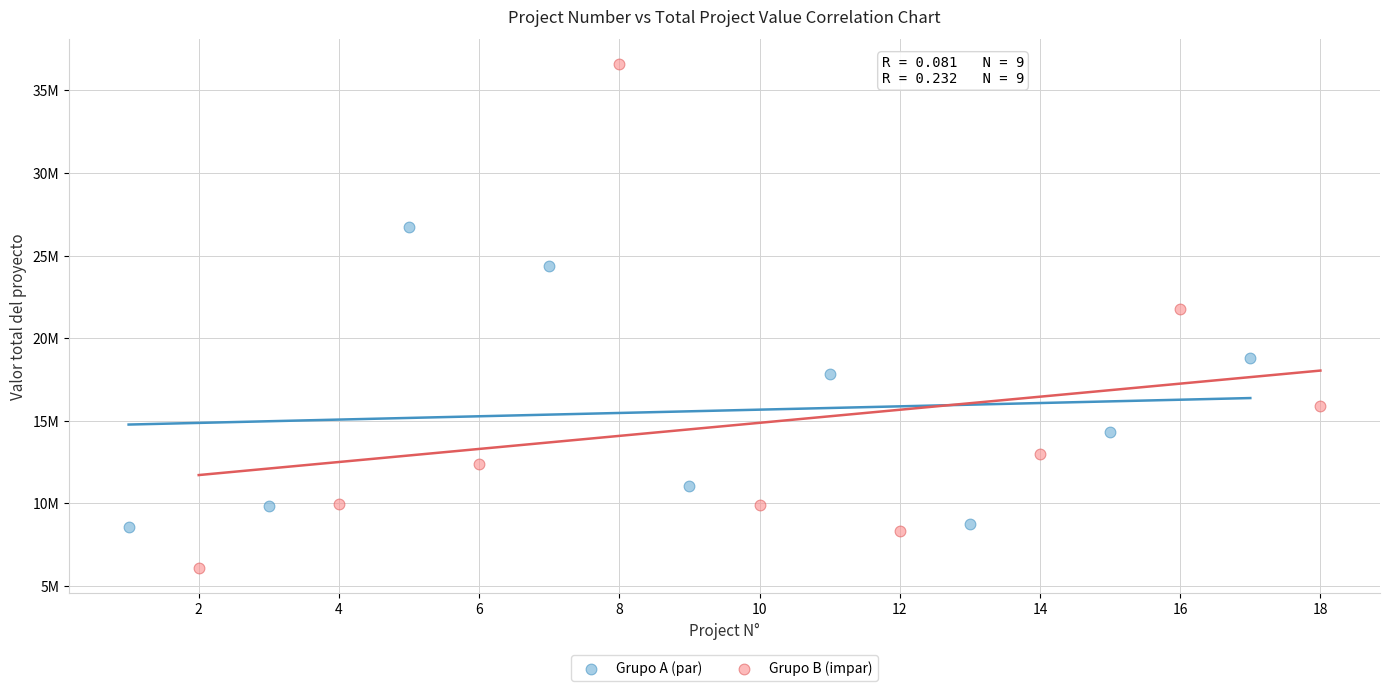

Which series reaches the maximum Y coordinate?

Grupo B (impar)